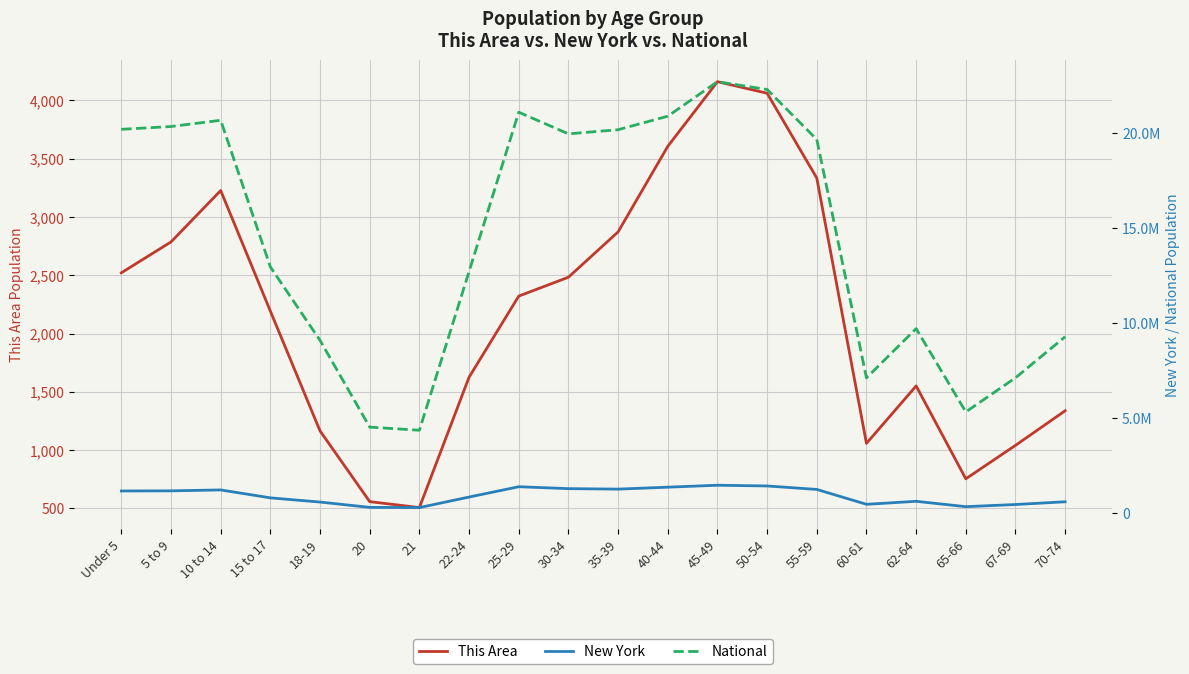

True or false: New York has a value of 443051 at 67-69.

True